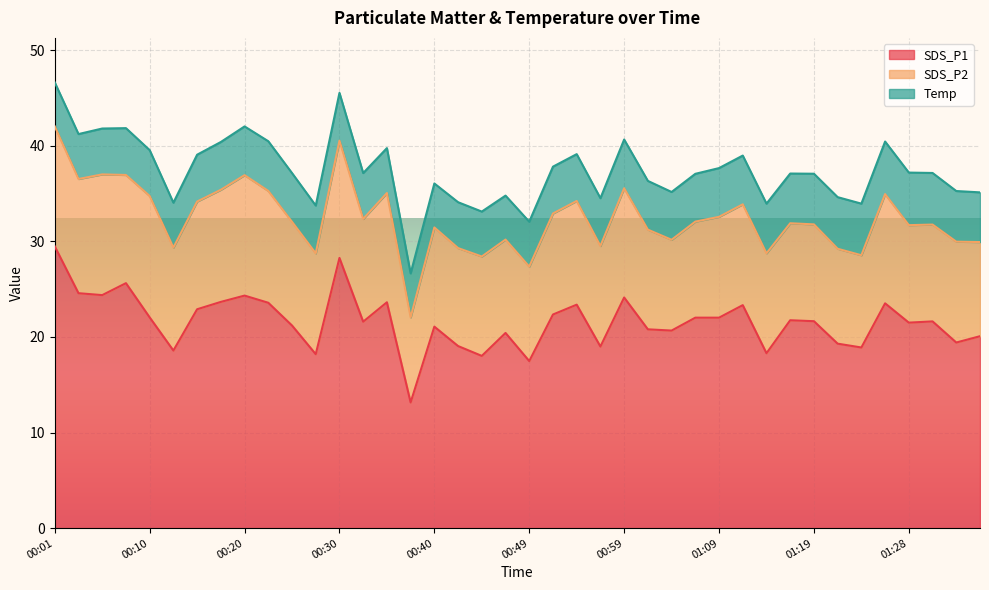

What is the greatest value displayed?

29.5